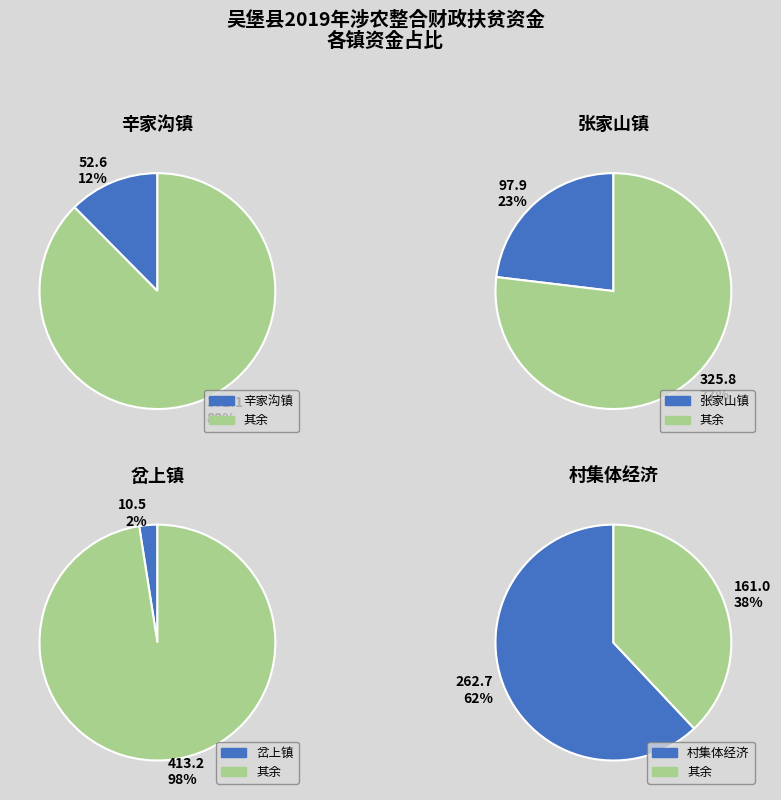

To the nearest percent, what is the difference between the largest and smallest slice percentages?

60%